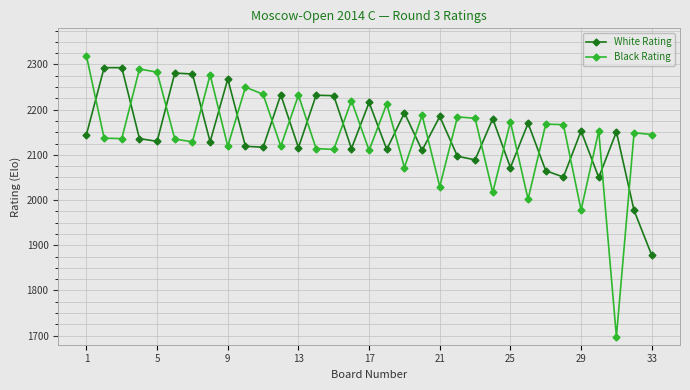

What is the greatest value displayed?

2319